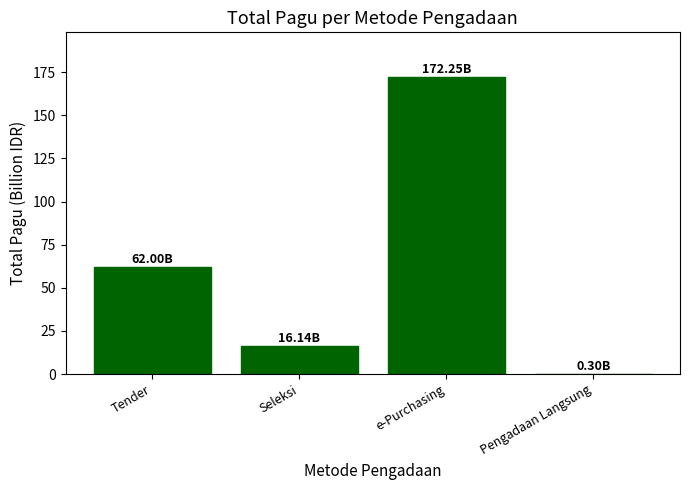

At which label is the value closest to 86?

Tender